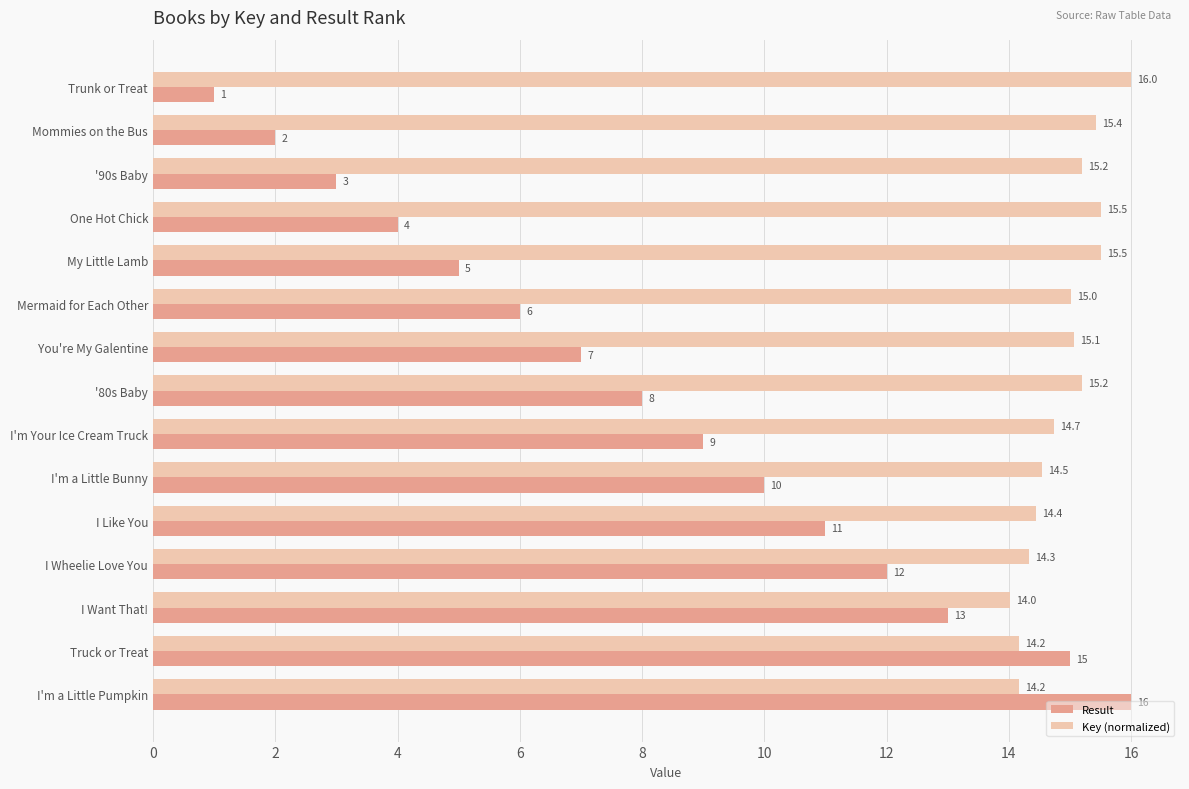

The value of Result at I Like You is 11.0. True or false?

True